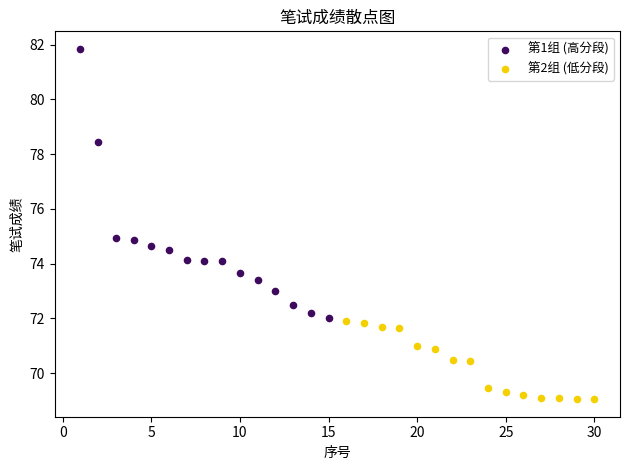

Which series has the largest Y range (max minus min)?

第1组 (高分段)